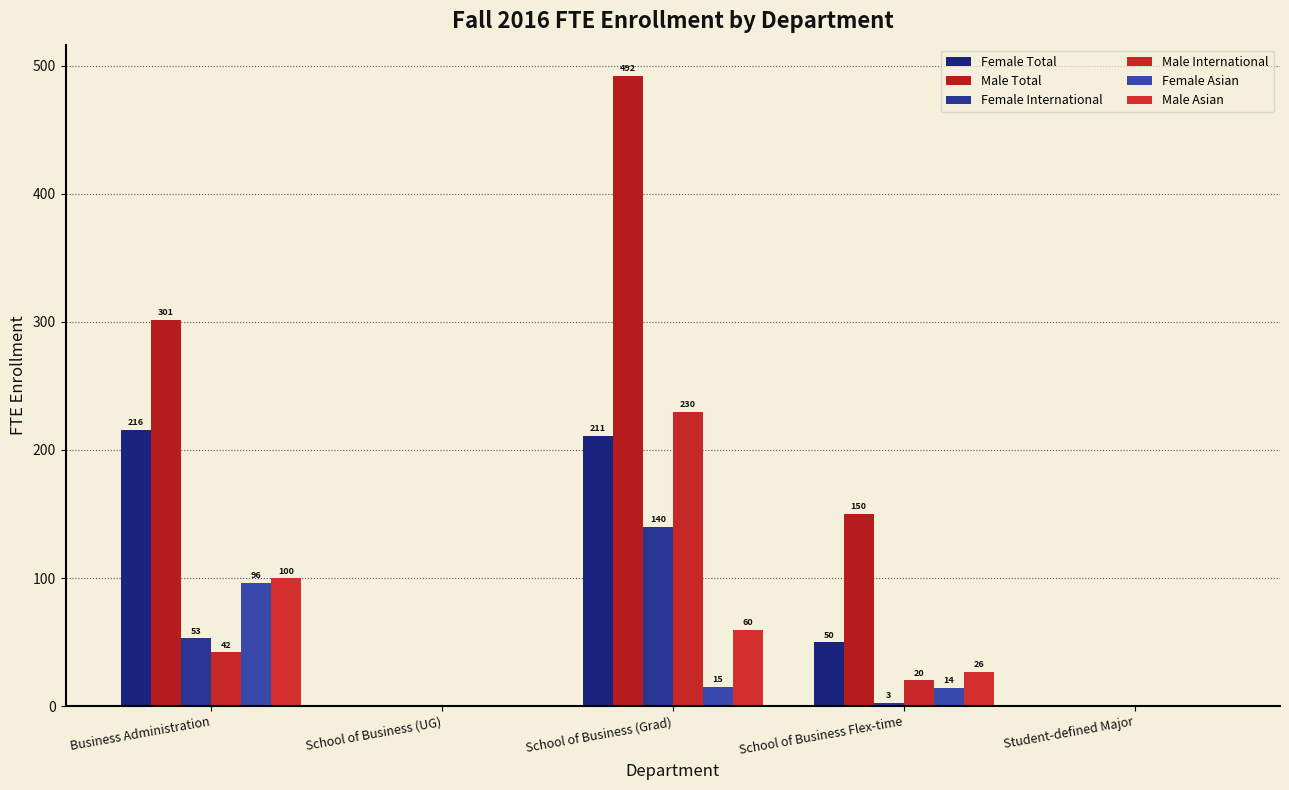

How many groups of bars are there?

5